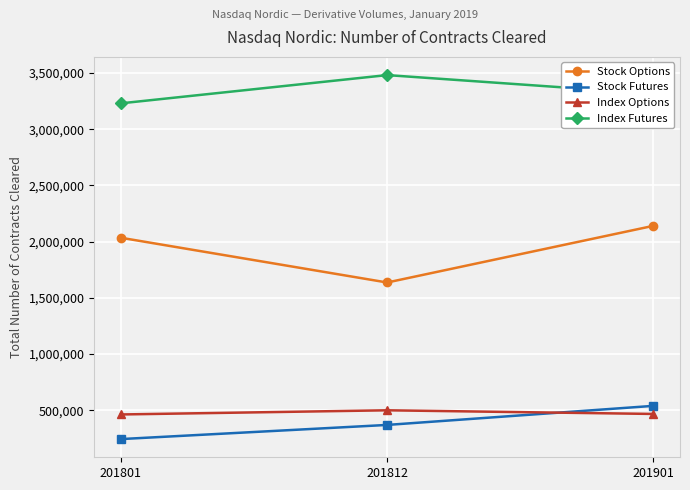

What are all the series names shown in the legend?

Stock Options, Stock Futures, Index Options, Index Futures